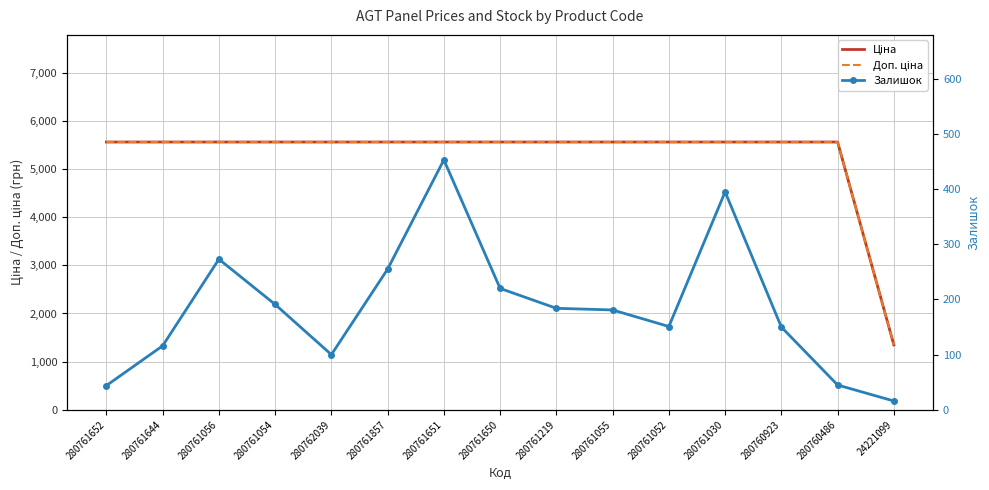

The Залишок series shows 453.0 at 280761651. True or false?

True